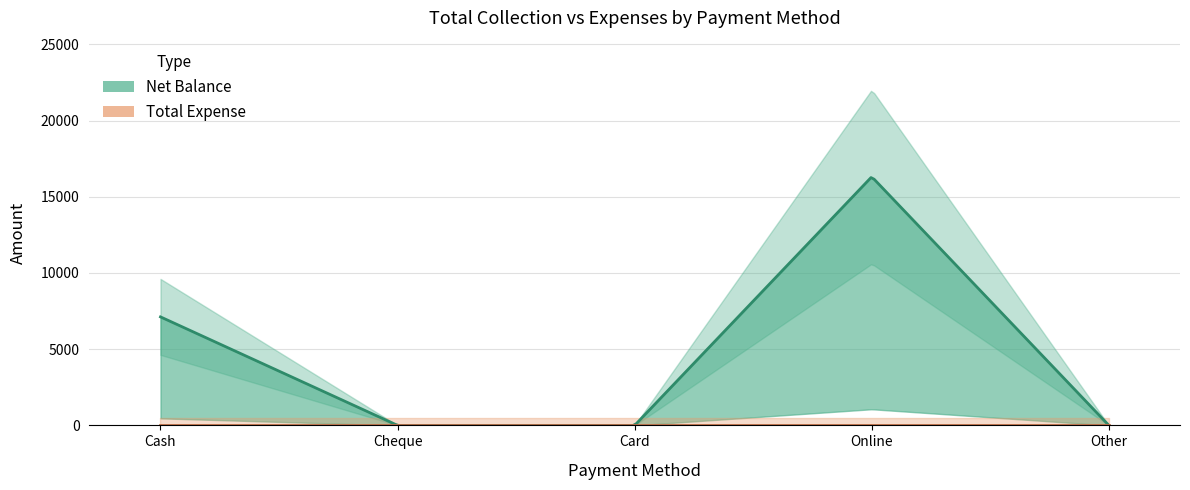

Count the number of categories in the chart.

5